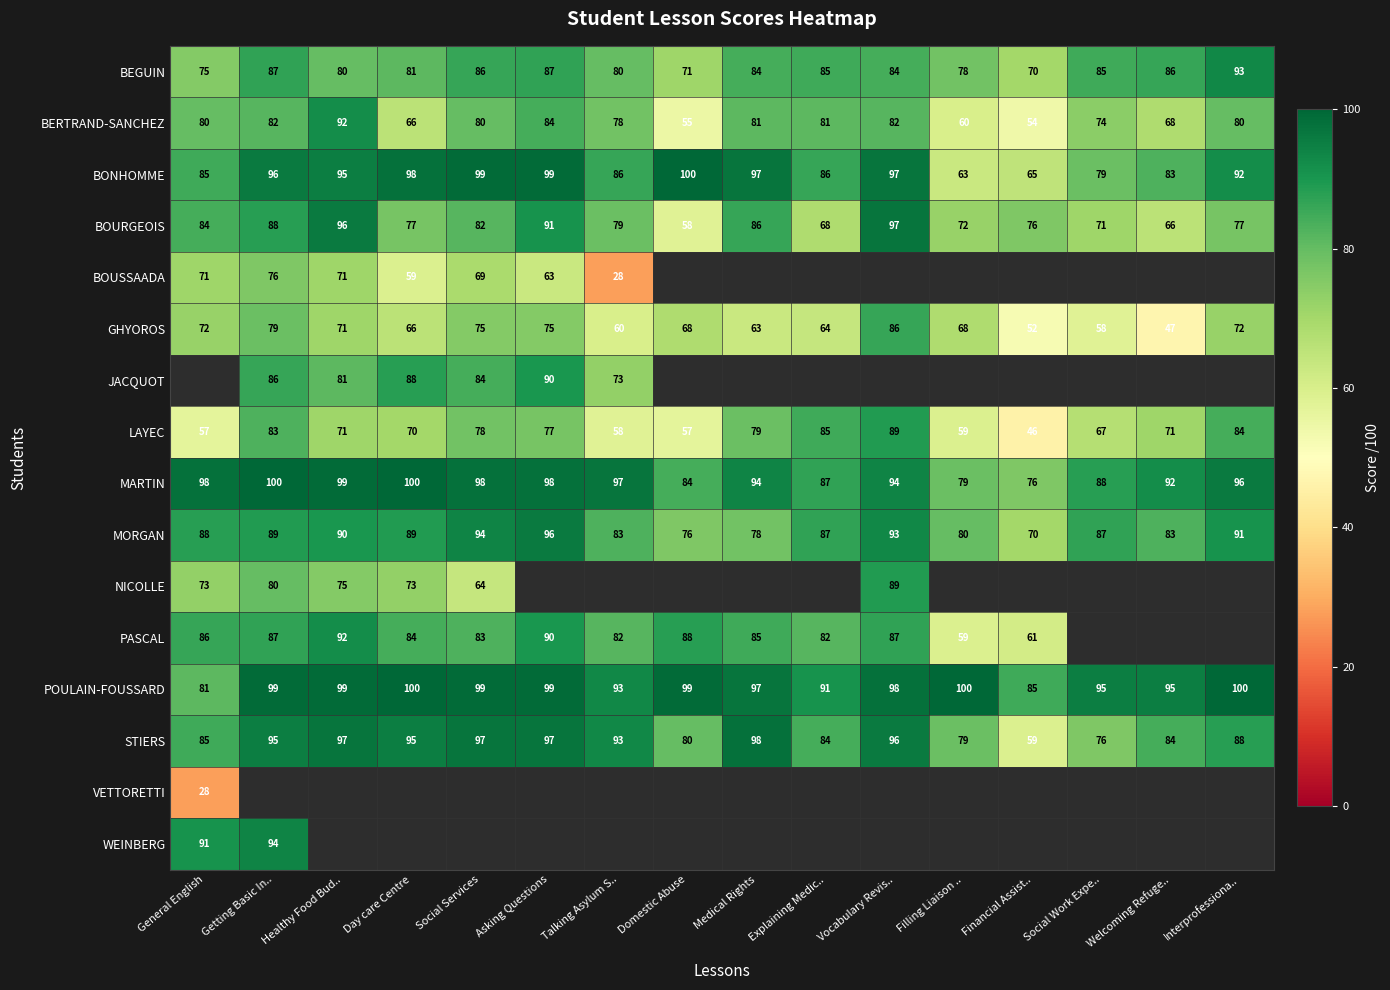

Count the number of data series in this chart.

16